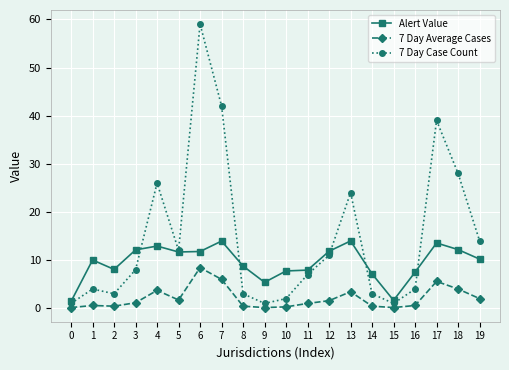

What is the approximate value of 7 Day Average Cases at 7?

6.0